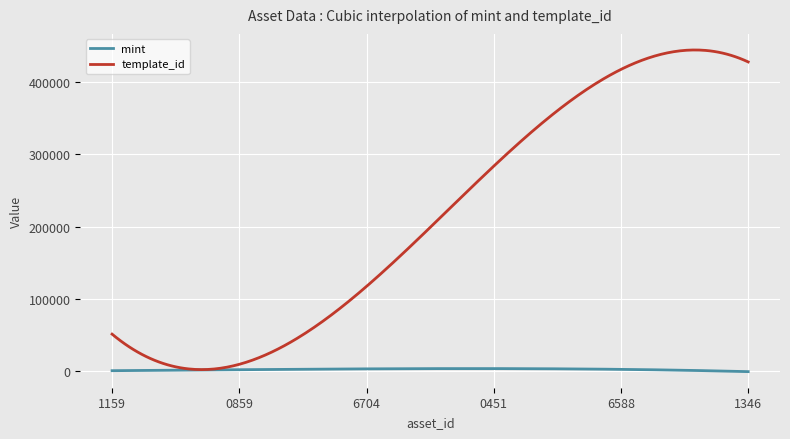

Rank the series by their maximum value, from highest to lowest.

template_id, mint